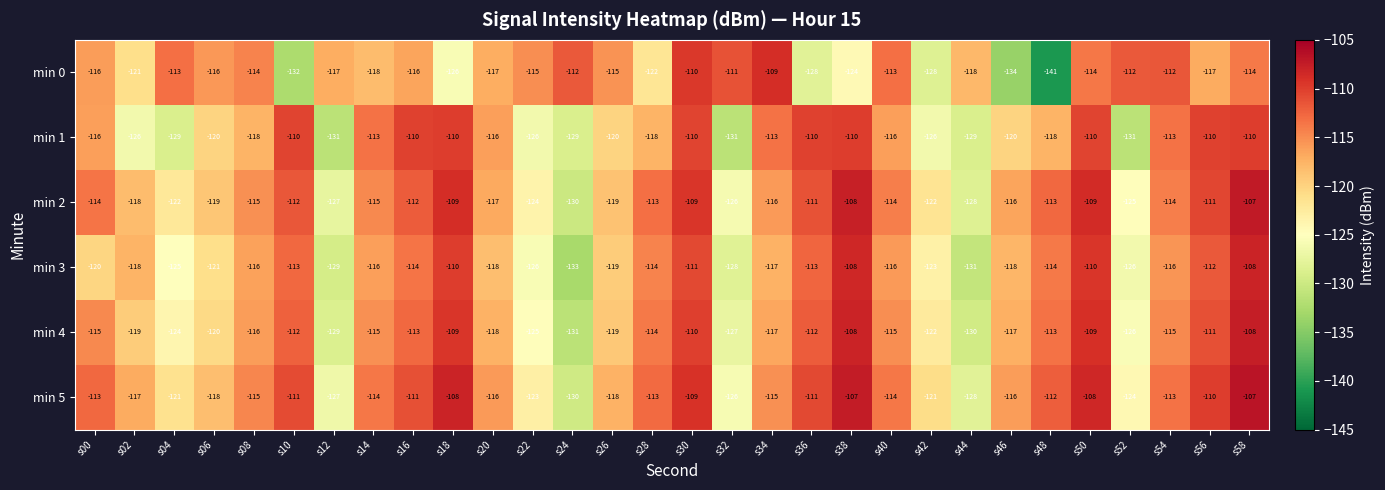

At which category is the sum across all series the highest?

s58